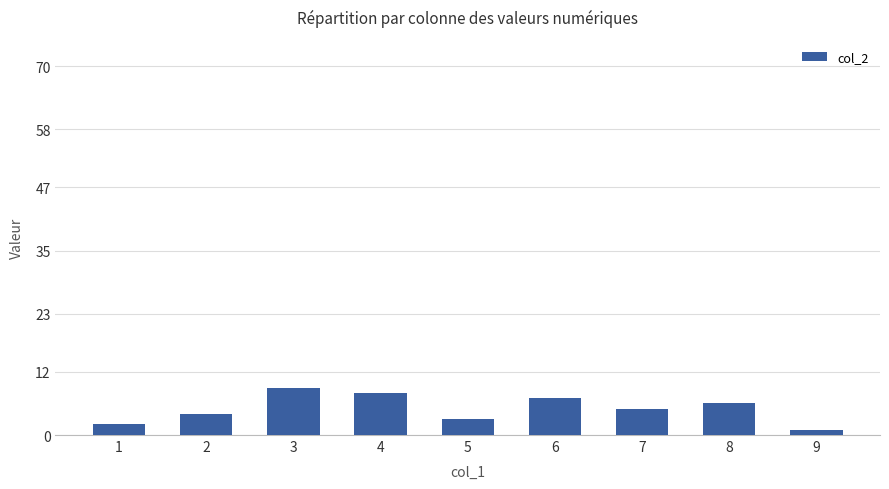

Which category has the highest value across all series?

3